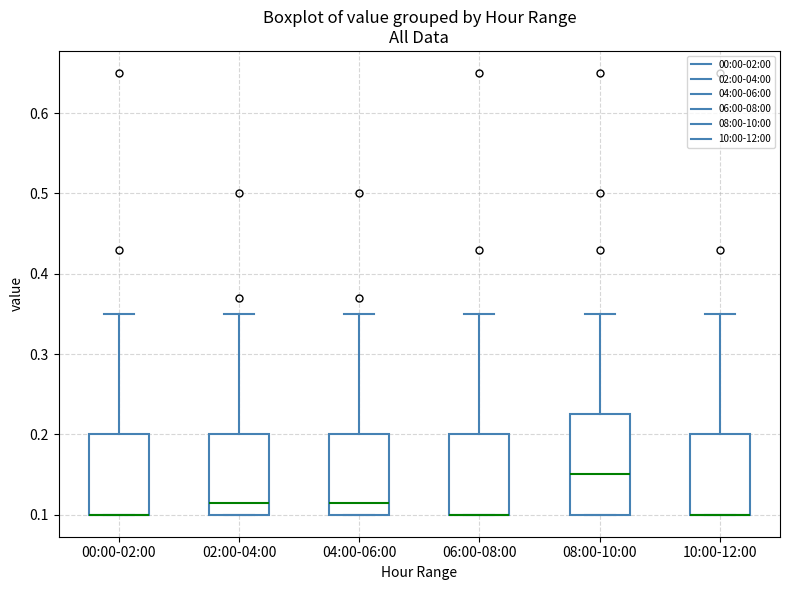

Where does the upper whisker of the box for 06:00-08:00 end on the y-axis? The values are not printed on the chart, so give them approximately, as read against the axis.

0.35